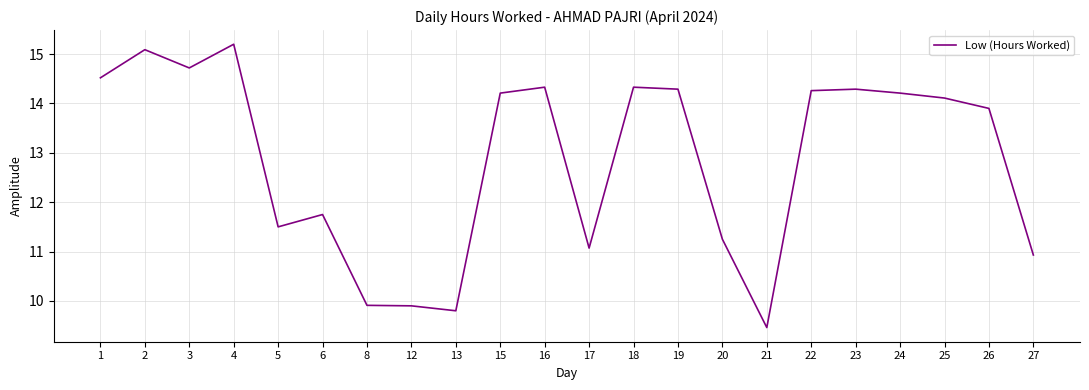

Which category has the lowest value across all series?

21